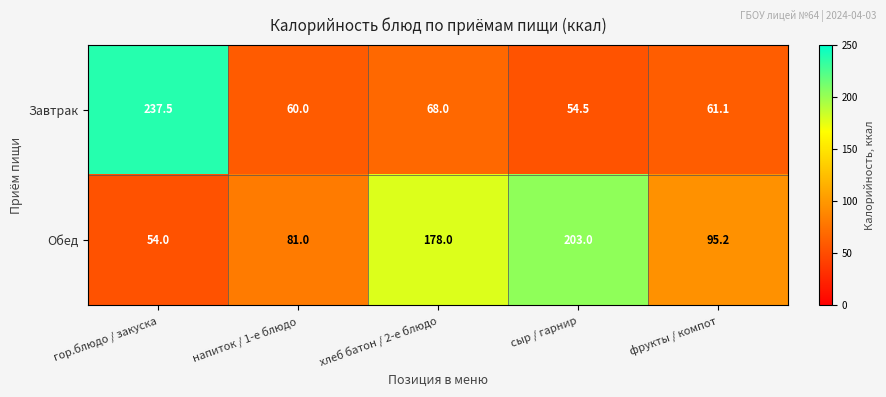

Where does the Завтрак series first go above 61?

гор.блюдо / закуска